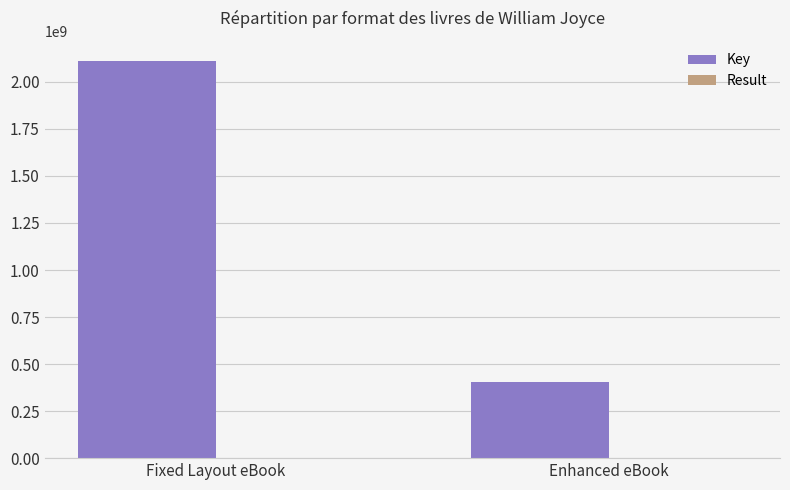

Is it true that Key equals 406316785 at Enhanced eBook?

True